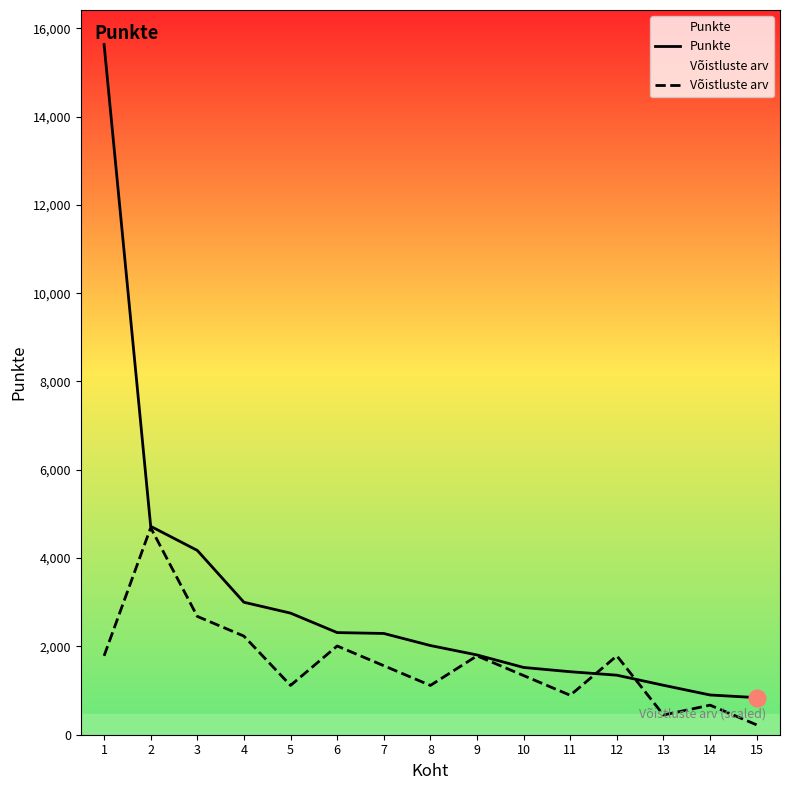

What are all the series names shown in the legend?

Punkte, Võistluste arv